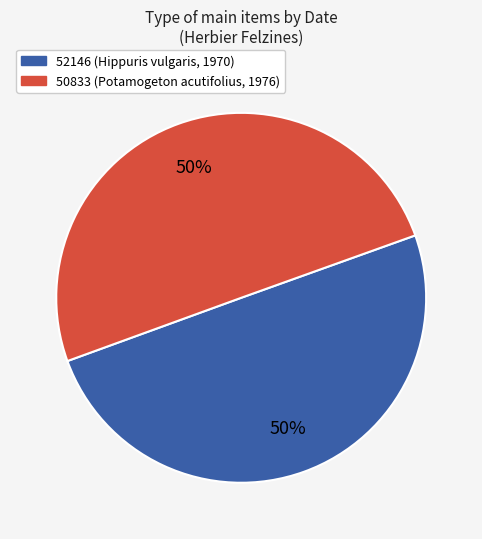

Is it true that 52146 (Hippuris vulgaris, 1970) is 50% of the pie?

True